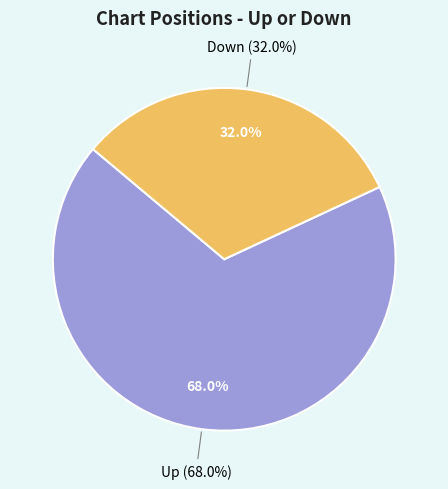

Which category has the smallest portion of the pie?

Down